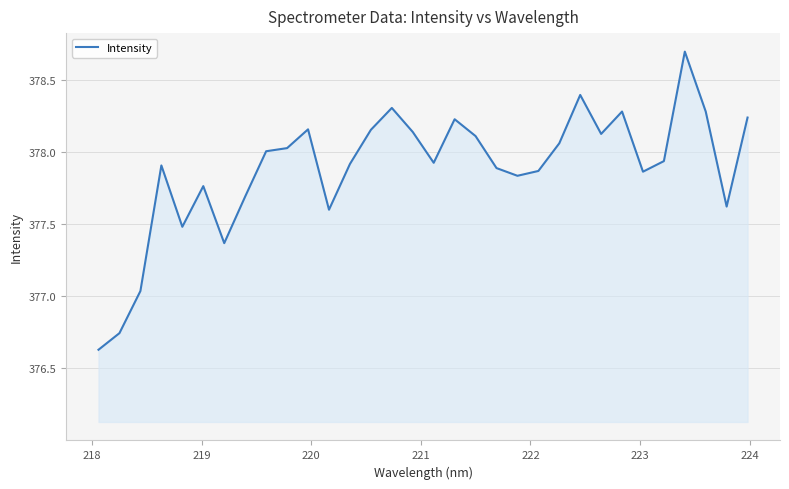

What is the difference between the maximum and minimum values?

2.1